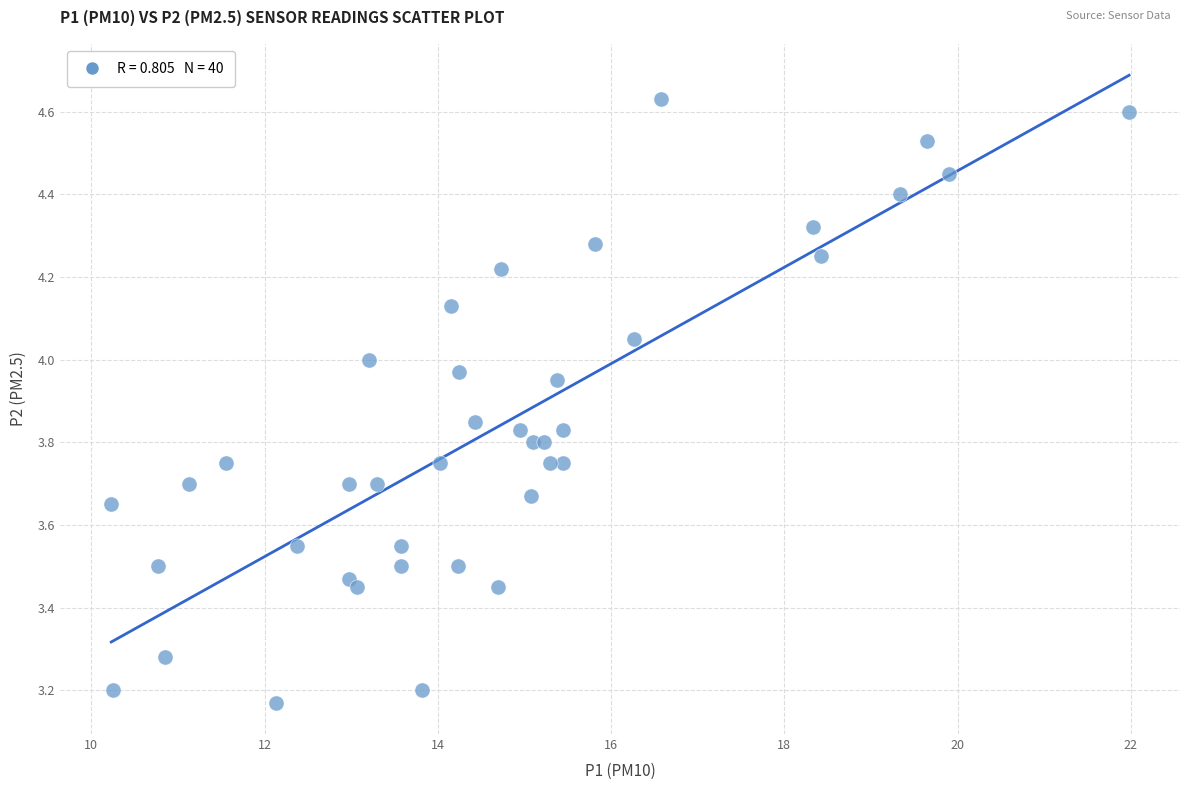

What is the range of X values (max minus min)?

11.8